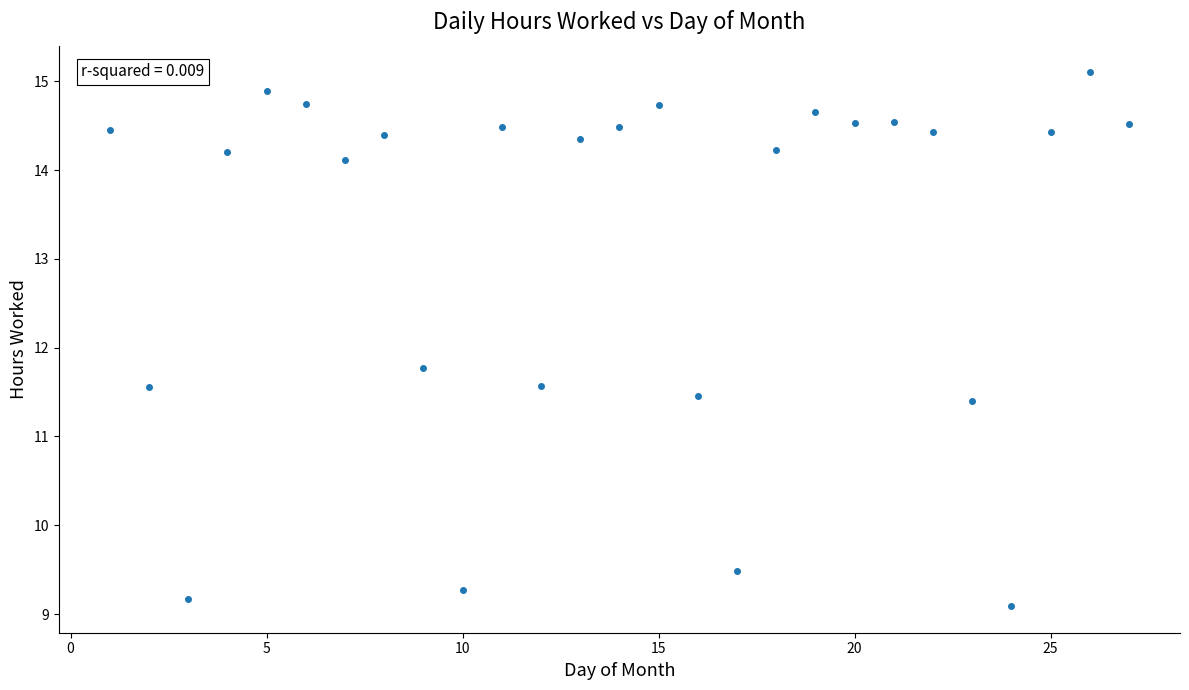

What is the range of X values (max minus min)?

26.0